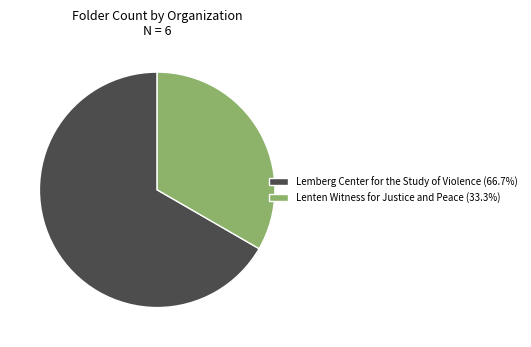

What is the largest slice in the pie chart?

Lemberg Center for the Study of Violence